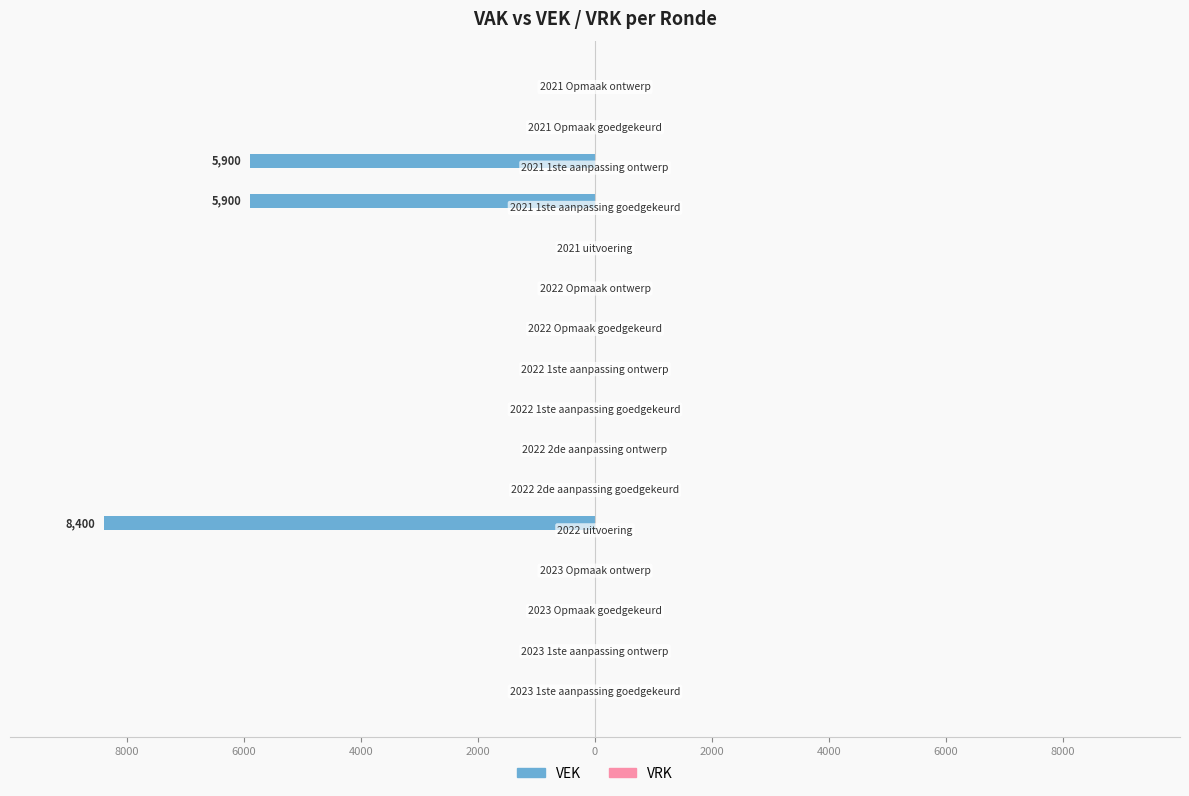

Are the bars horizontal?

Yes